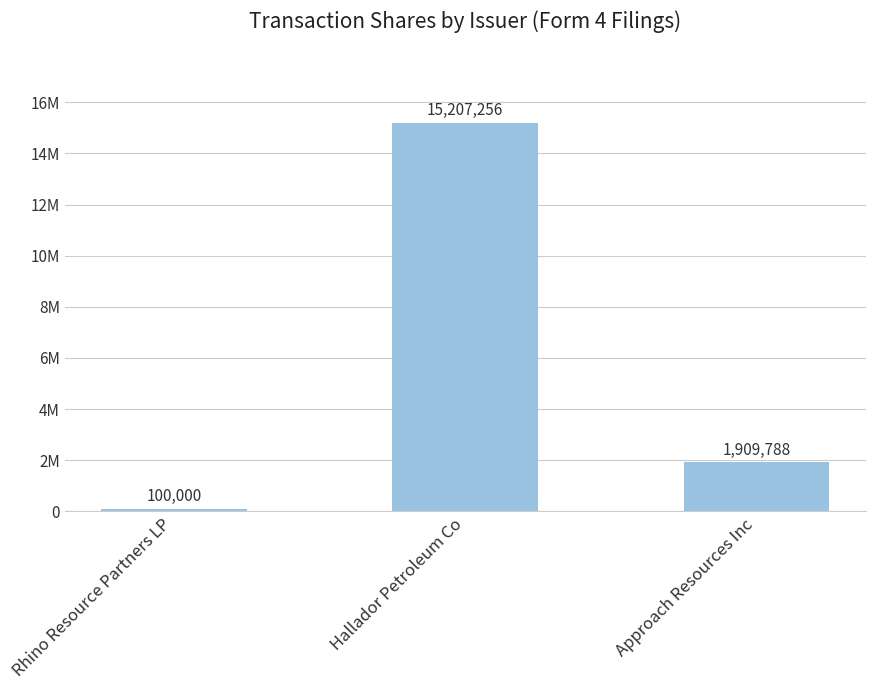

What is the average value?

5739015